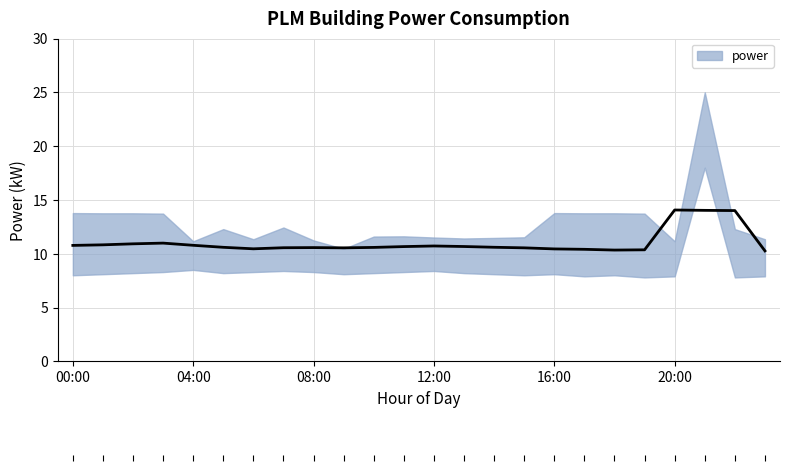

Approximately how many times larger is the value at 05:00 compared to 16:00?

1.0